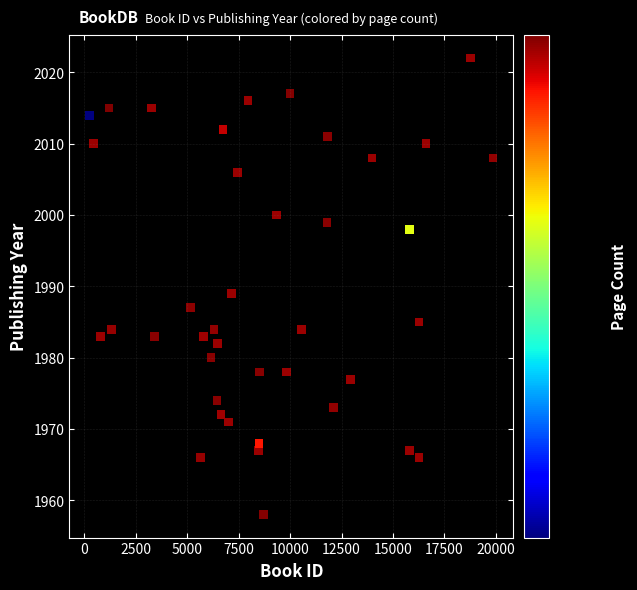

What is the range of Y values (max minus min)?

64